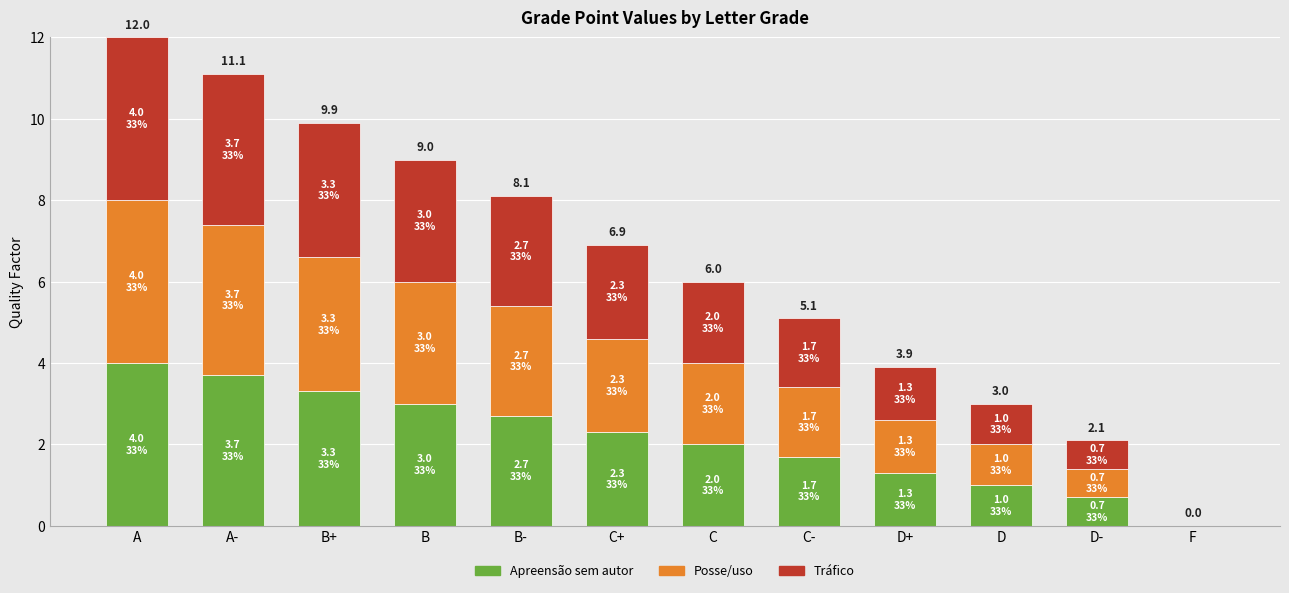

At which category is the sum across all series the highest?

A